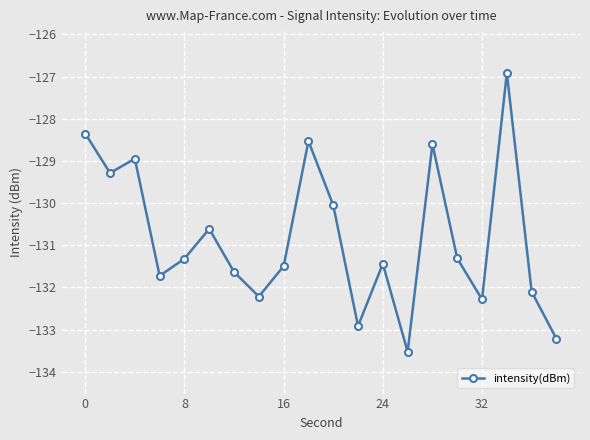

What is the value of the 1st point from the left?

-128.3